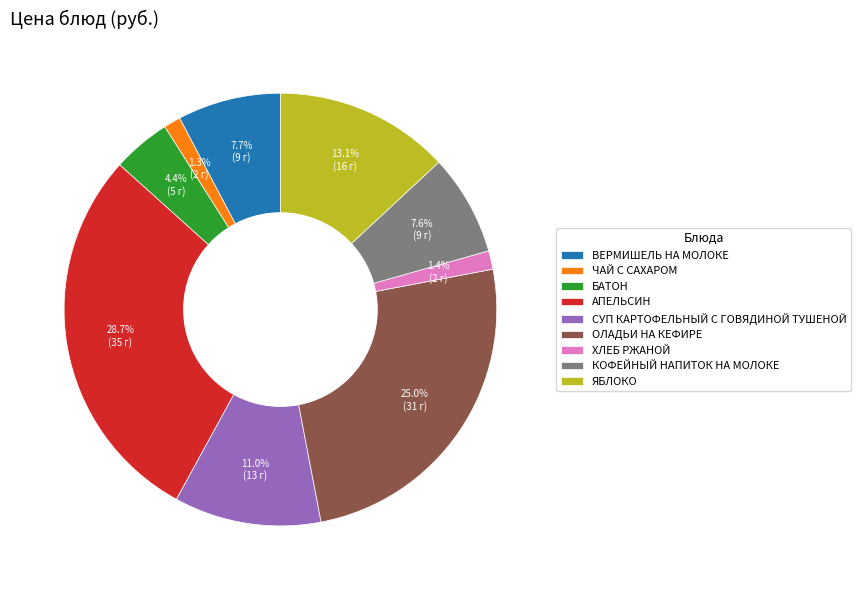

Between ЯБЛОКО and ХЛЕБ РЖАНОЙ, which is larger?

ЯБЛОКО